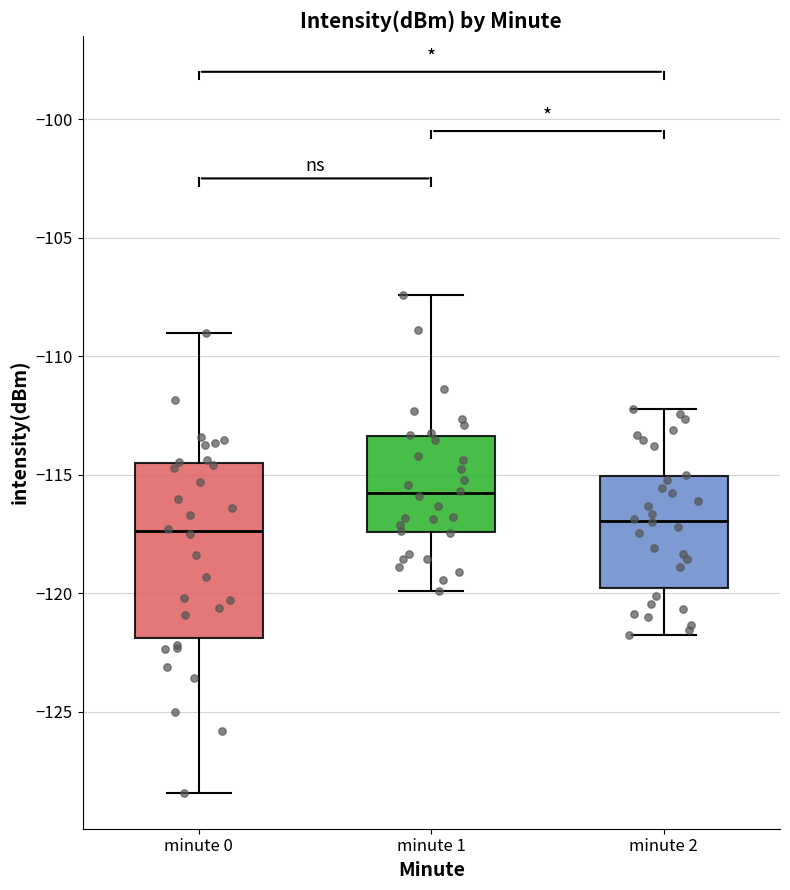

Reading left to right, read every box against the y-axis: the position of its median line, the range the box covers, and the ends of its whiskers. The values are not printed on the chart, so give them approximately, as read against the axis.

minute 0: median -117.5, box -122.0 to -114.5, whiskers -128.5 to -109.0
minute 1: median -116.0, box -117.5 to -113.5, whiskers -120.0 to -107.5
minute 2: median -117.0, box -120.0 to -115.0, whiskers -122.0 to -112.0